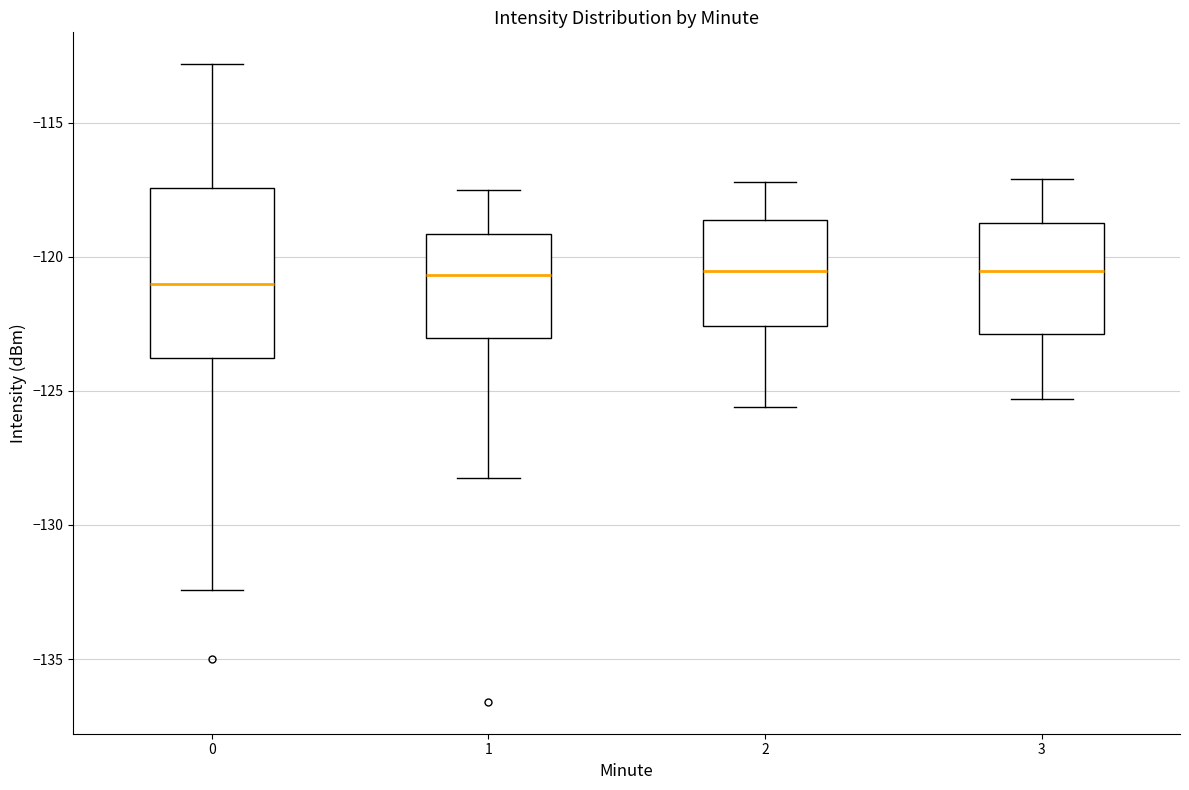

Where is the upper edge of the box at x = 2 on the y-axis? The values are not printed on the chart, so give them approximately, as read against the axis.

-118.5